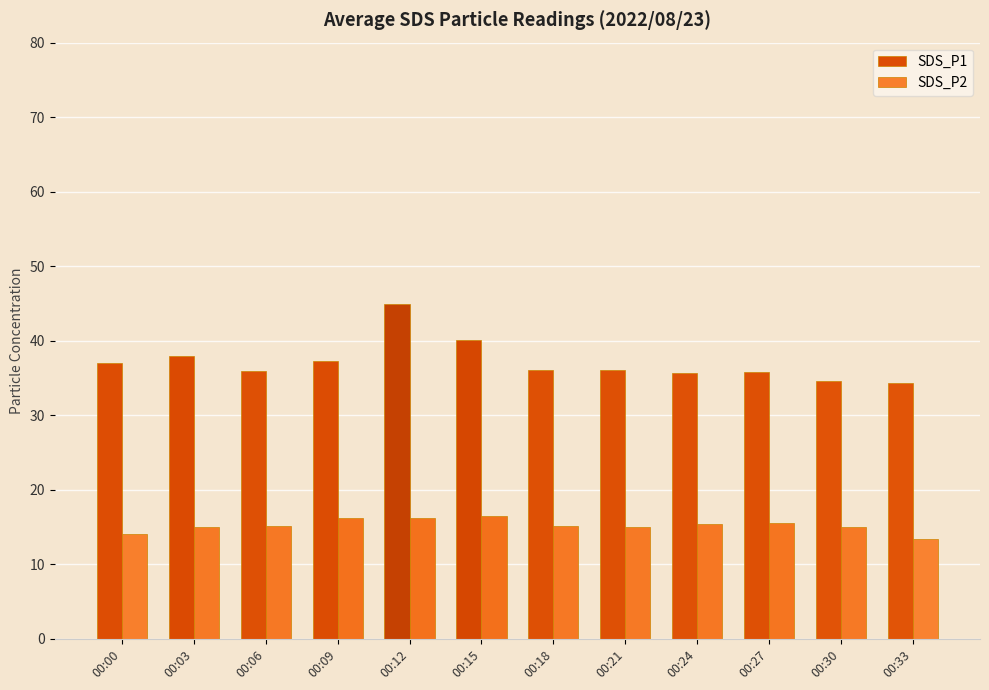

What is the sum of the SDS_P1 values at 00:15 and 00:30?

74.8